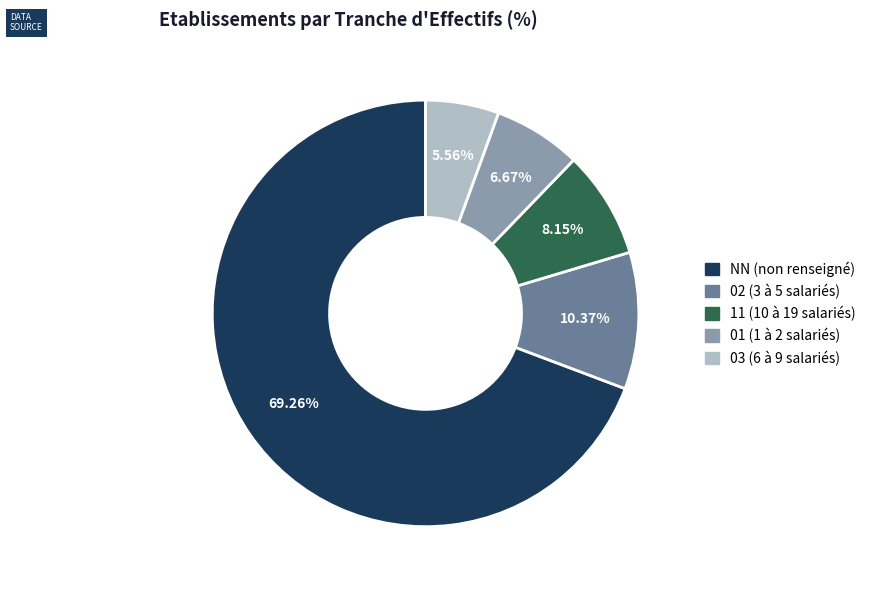

Is there any slice that represents more than half of the pie?

Yes